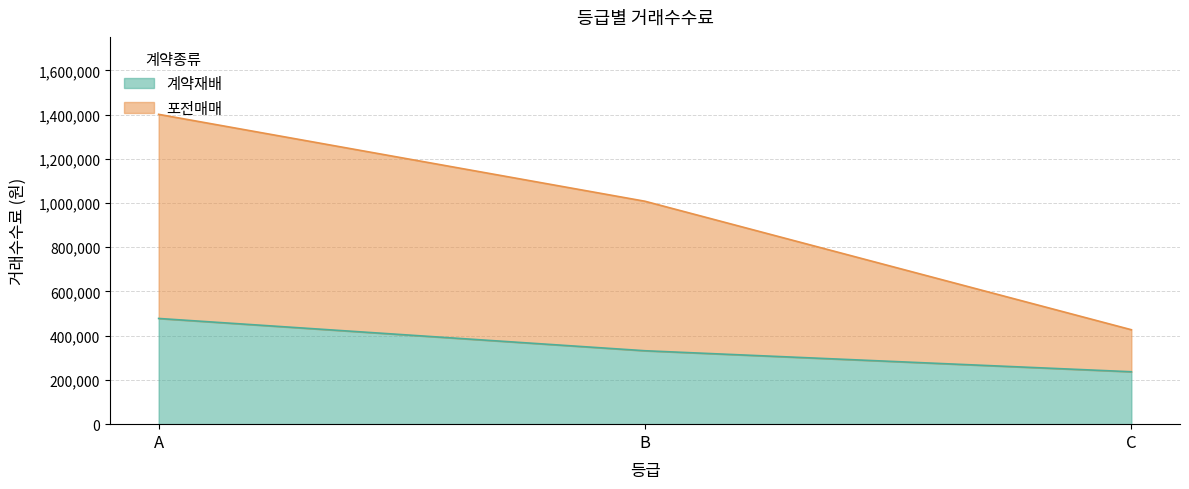

List the series in order of their peak value, highest first.

포전매매, 계약재배